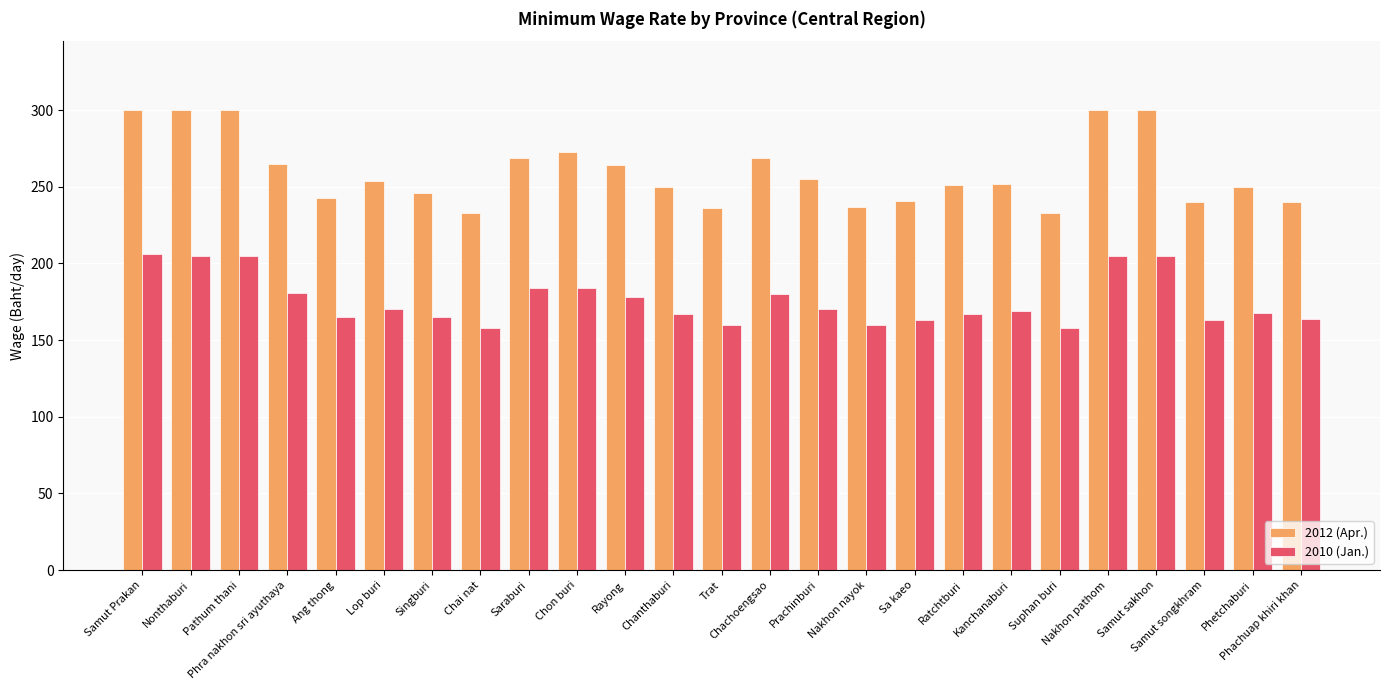

Which series has the largest range (max minus min)?

2012 (Apr.)